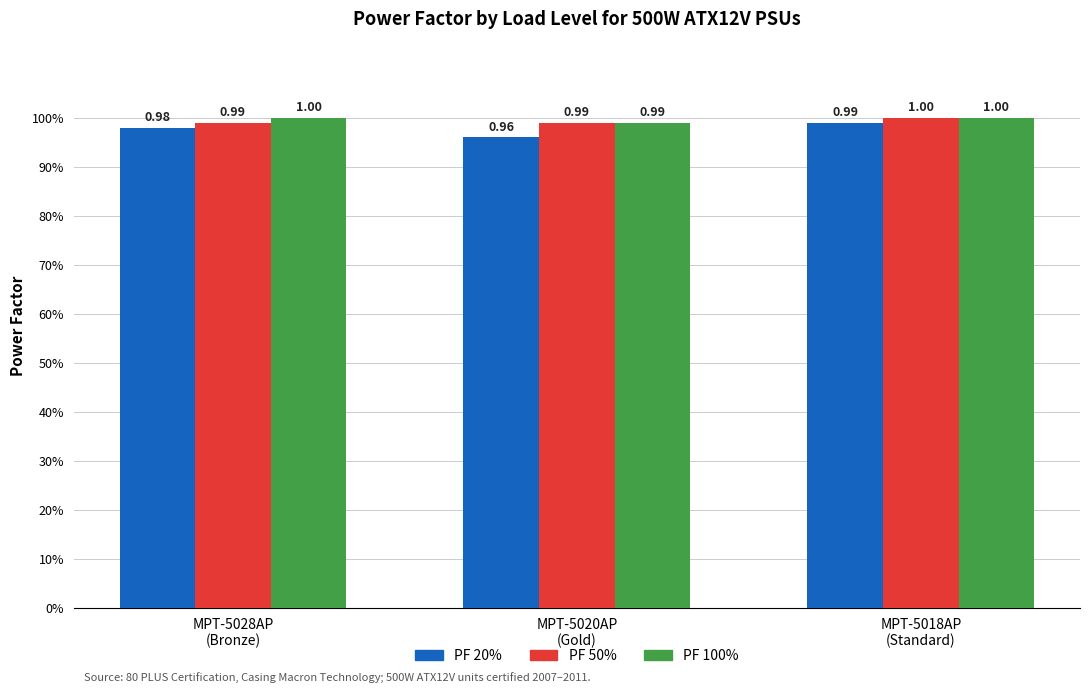

Between MPT-5020AP
(Gold) and MPT-5018AP
(Standard), which is larger?

MPT-5018AP
(Standard)